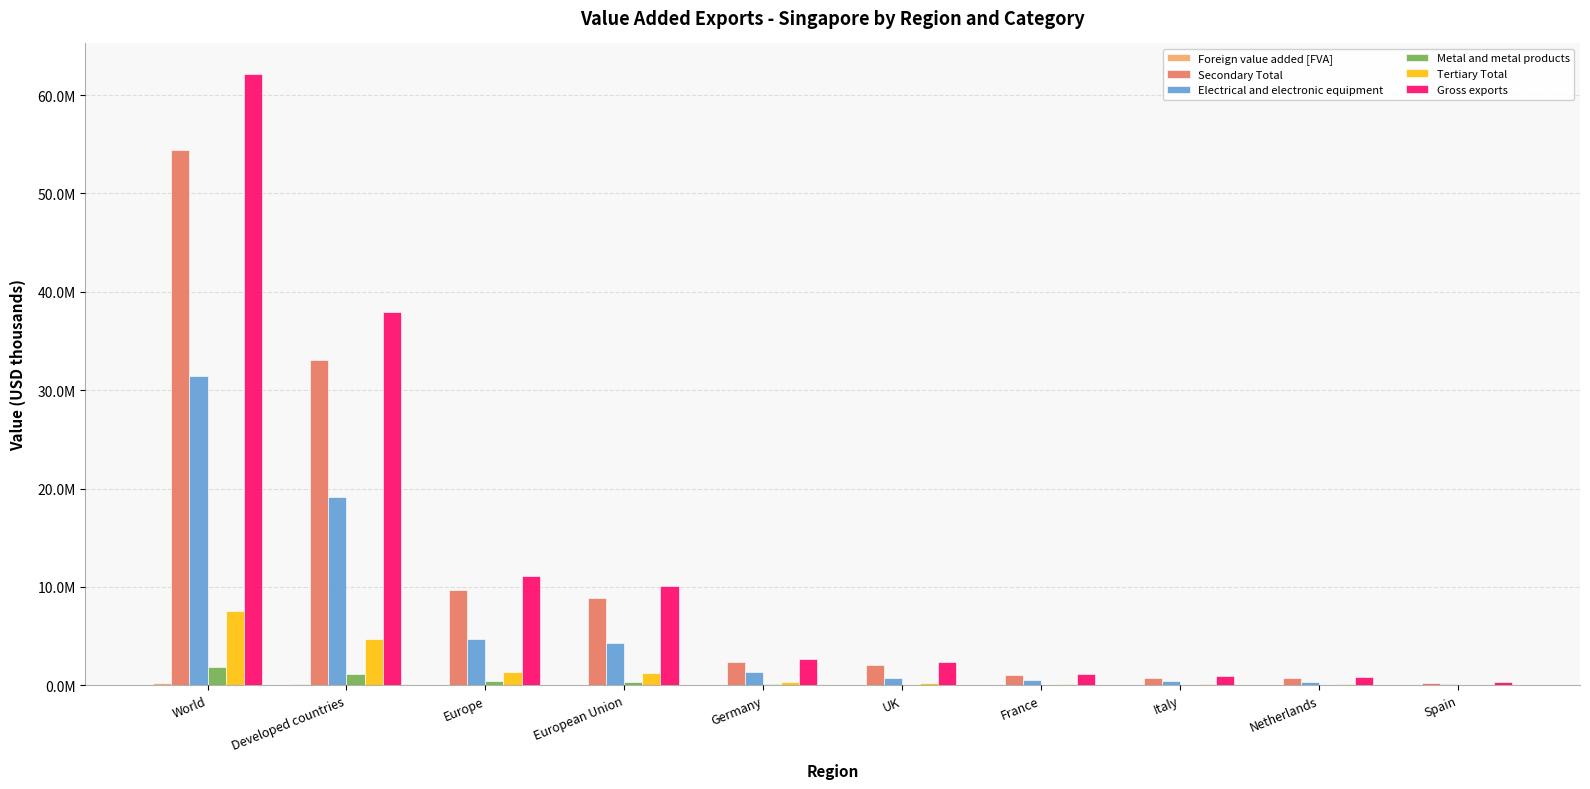

Rank the series at European Union from lowest to highest value.

Foreign value added [FVA], Metal and metal products, Tertiary Total, Electrical and electronic equipment, Secondary Total, Gross exports